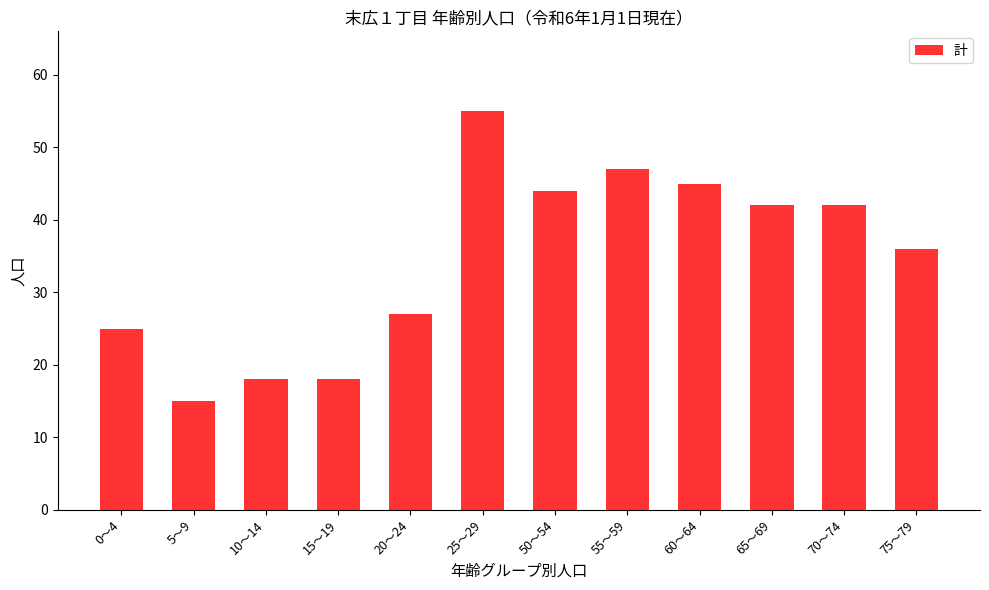

What is the difference between the maximum and second lowest values?

37